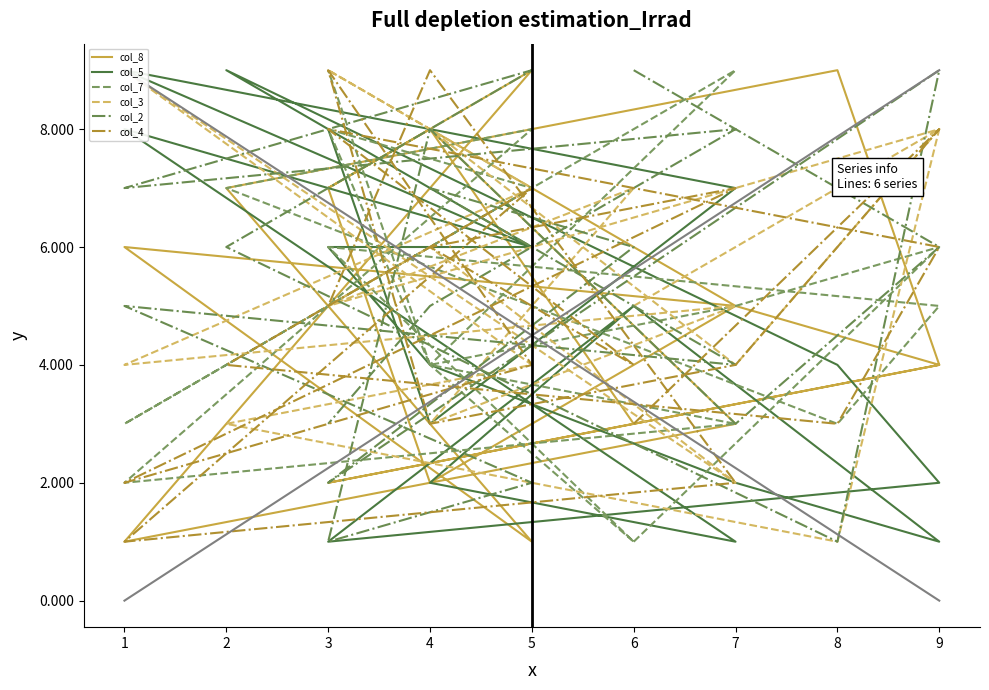

What is the greatest value displayed?

9